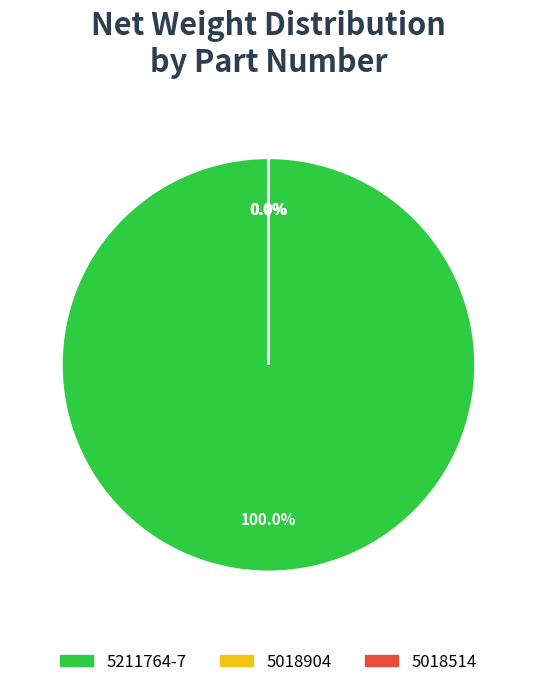

What is the largest slice in the pie chart?

5211764-7